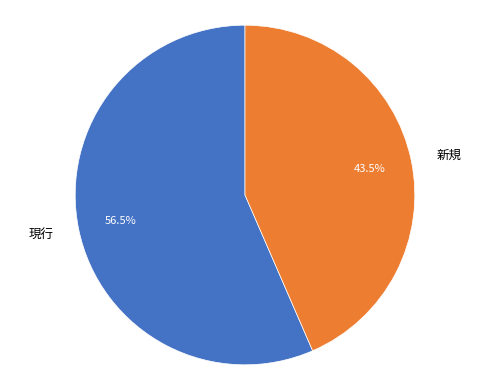

How many slices are in this pie chart?

2